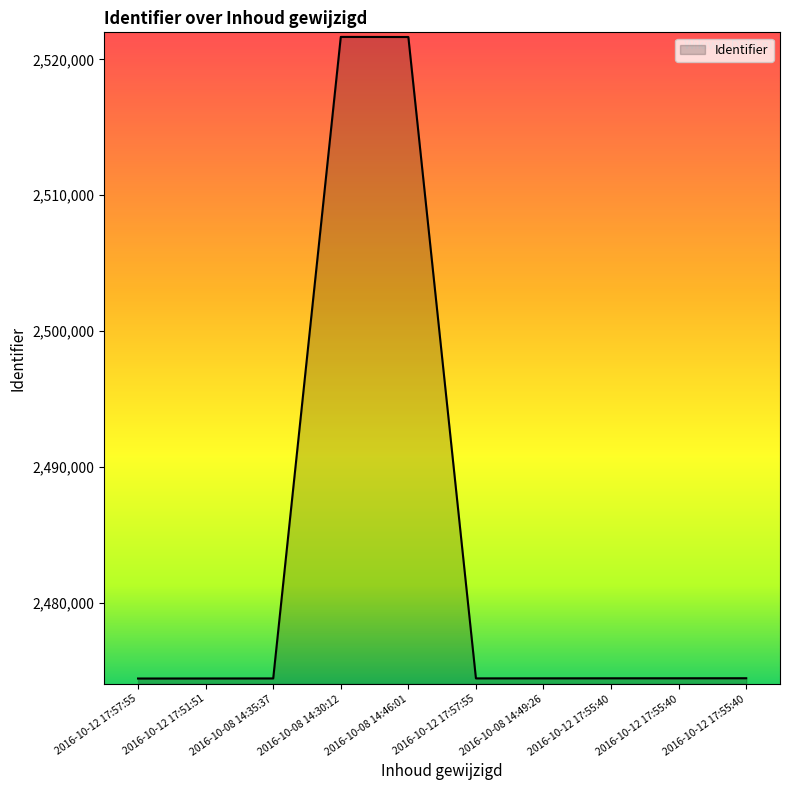

At which category does the chart reach its minimum across all series?

2016-10-12 17:57:55